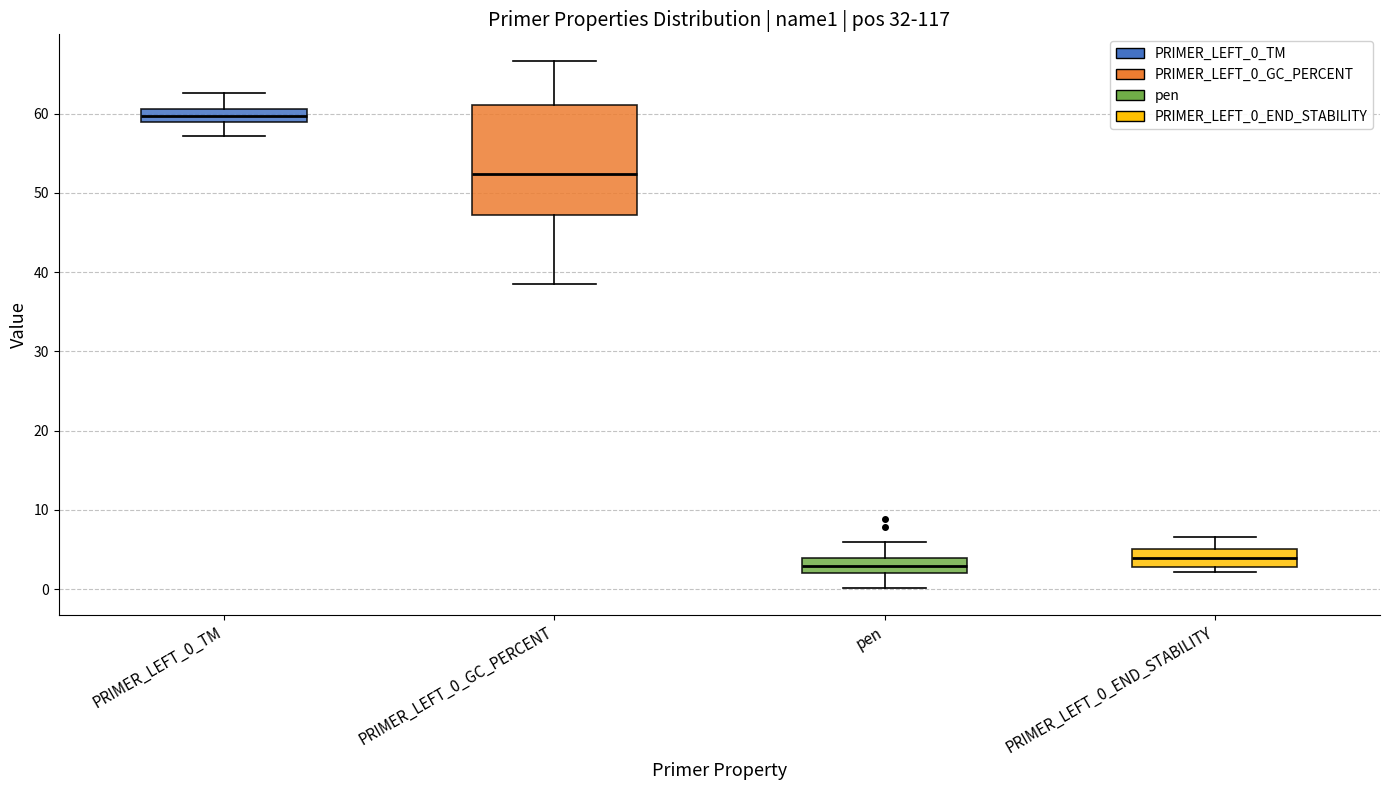

Which box is the tallest, from its lower edge to its upper edge?

PRIMER_LEFT_0_GC_PERCENT